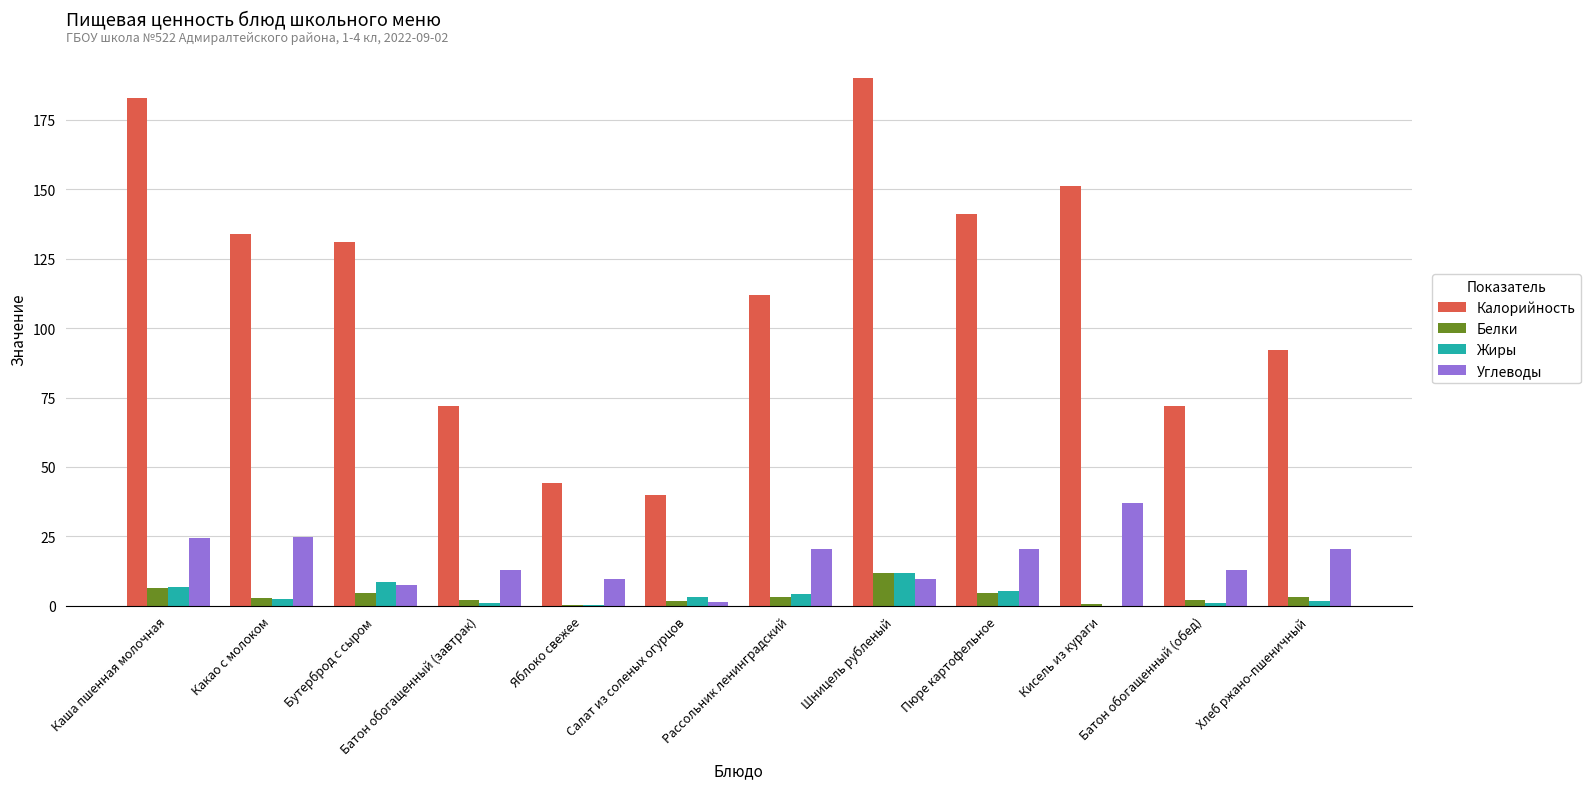

What is the maximum value for Жиры?

11.9